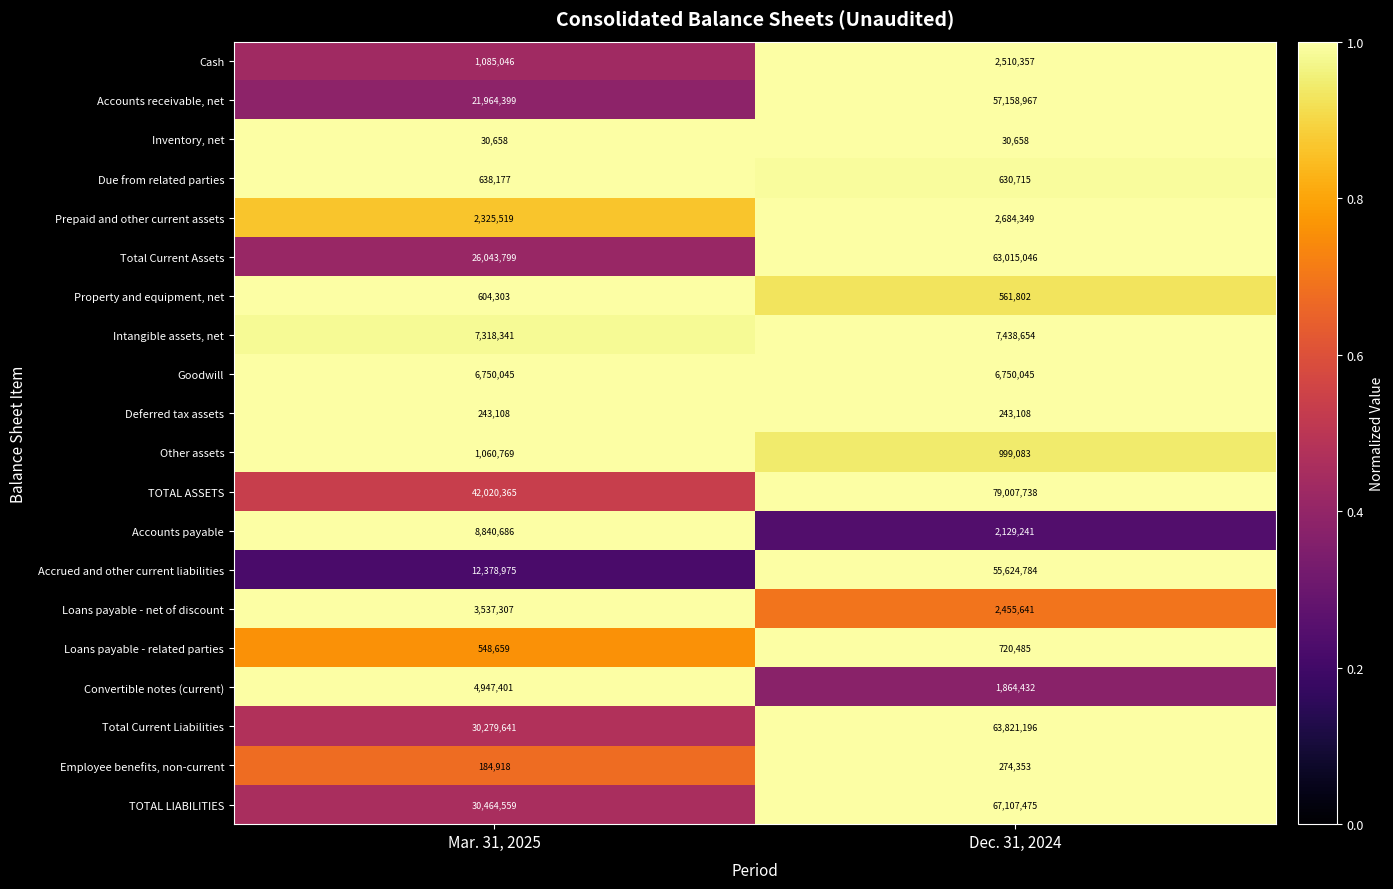

The Total Current Assets series shows 9077338 at Mar. 31, 2025. True or false?

False